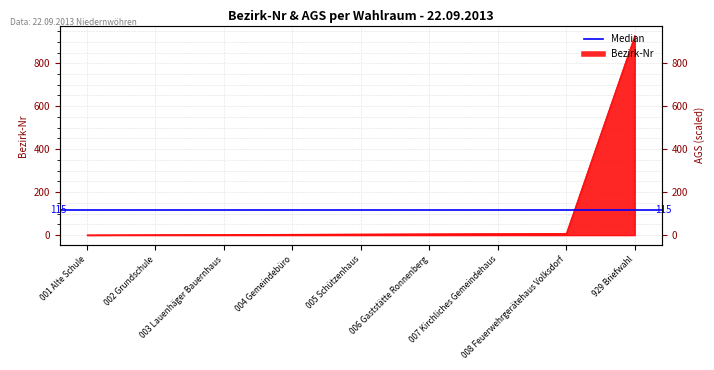

Approximately how many times larger is the value at 006 Gaststätte Ronnenberg compared to 007 Kirchliches Gemeindehaus?

0.9